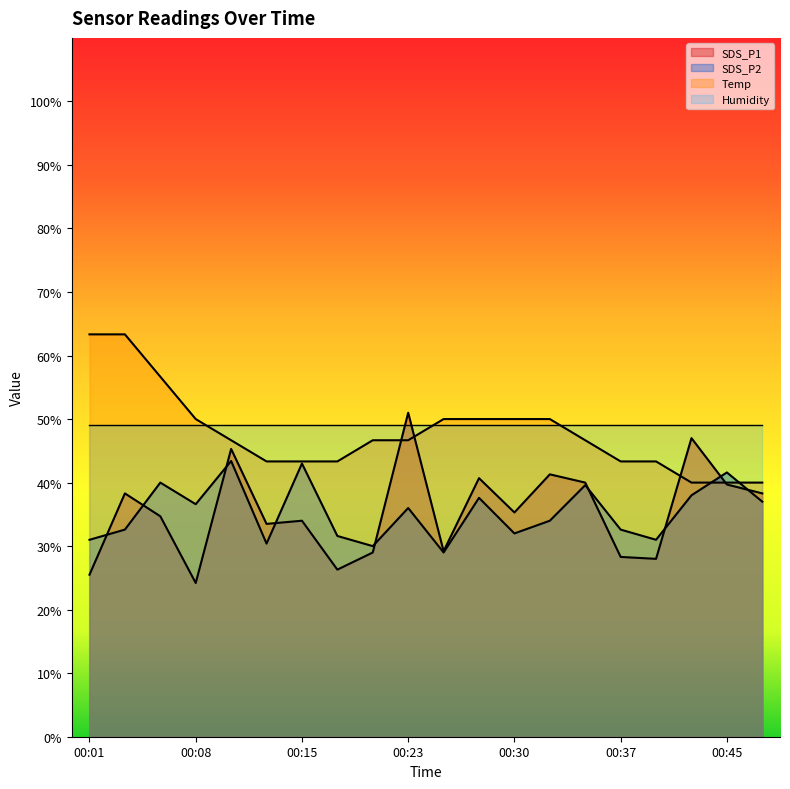

Rank the series by their maximum value, from lowest to highest.

SDS_P2, Humidity, SDS_P1, Temp